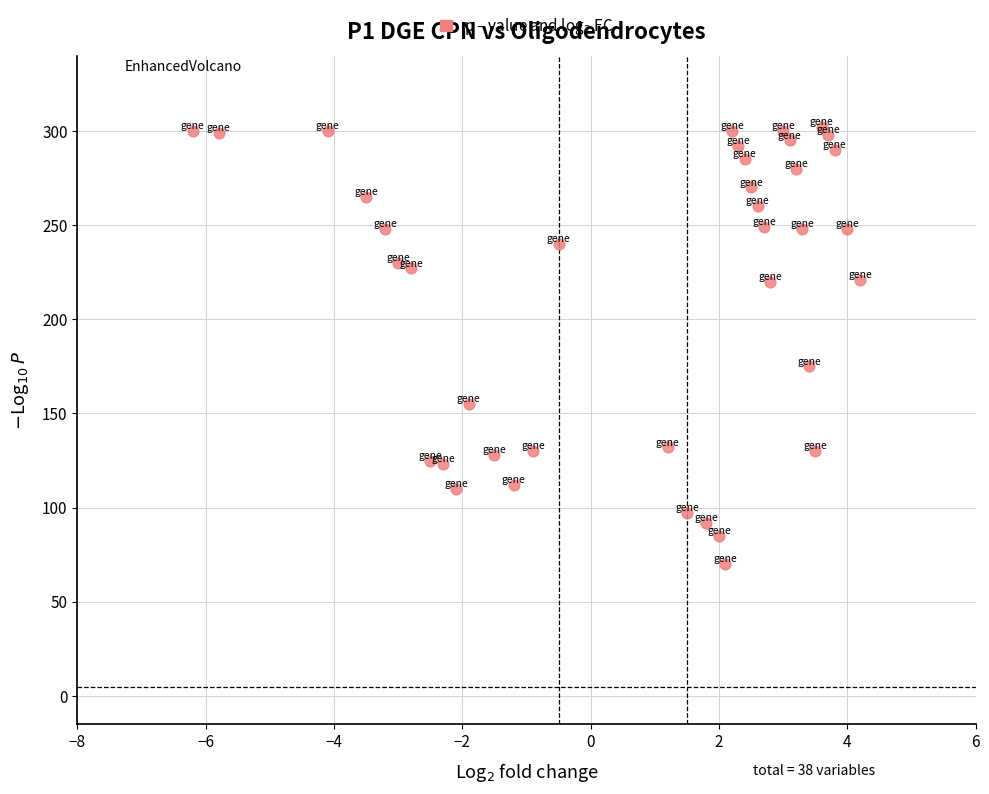

What is the range of Y values (max minus min)?

232